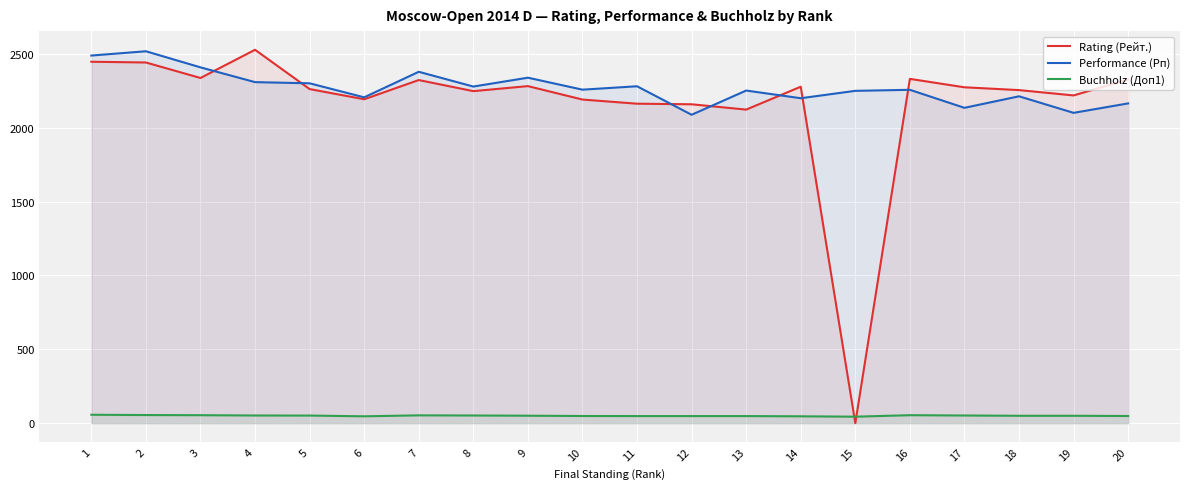

Where is the first local minimum for Performance (Рп)?

6